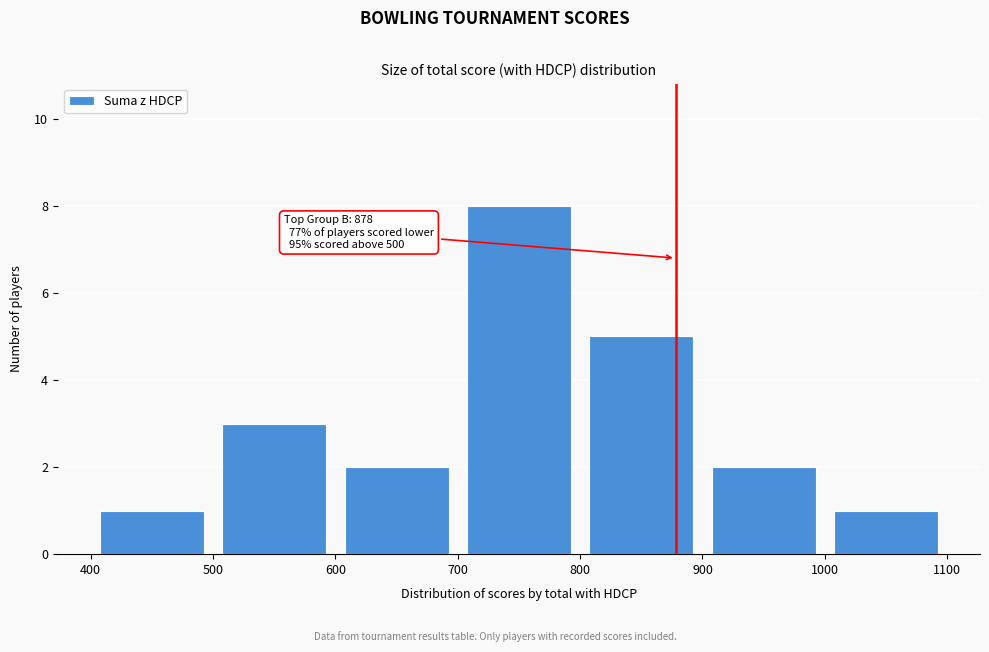

Over which range of the x-axis is the bar tallest?

700 to 800